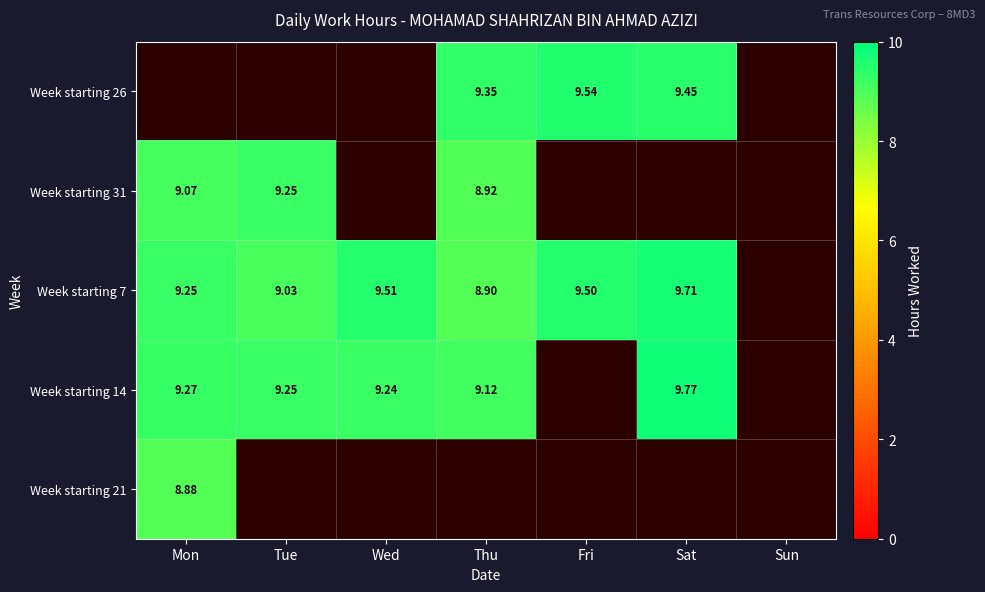

Read the Week starting 7 value at Sat.

9.7